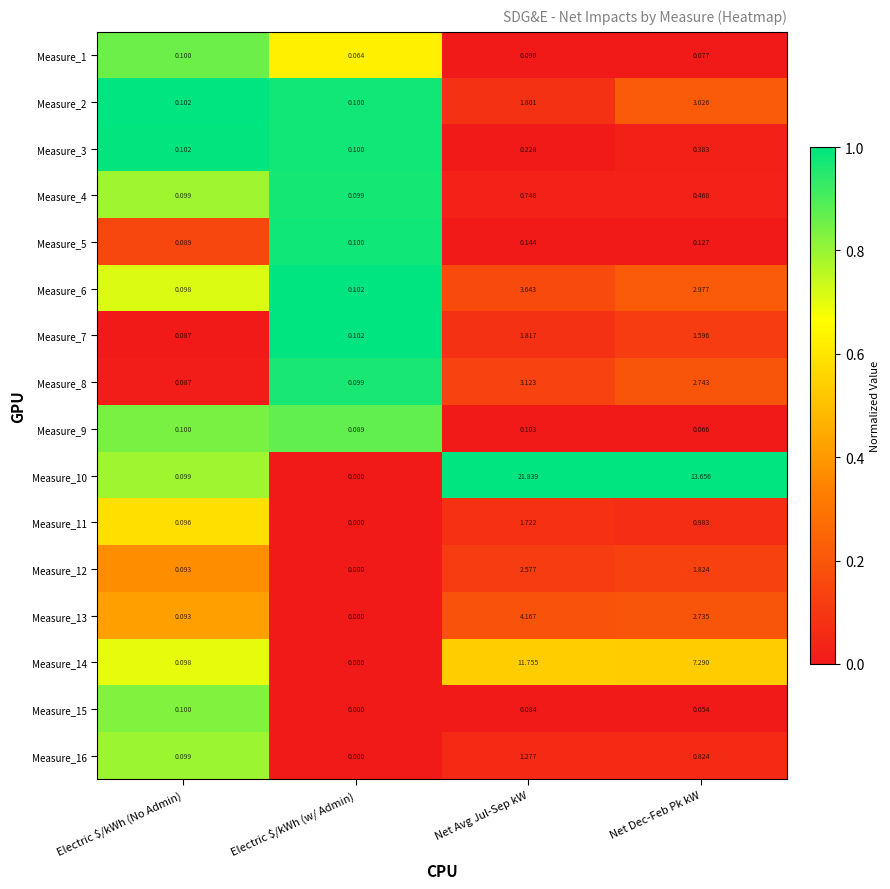

What is the maximum value shown in the chart?

21.8